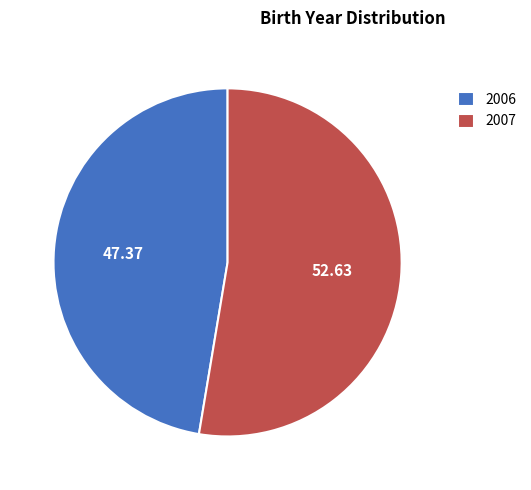

Which slice represents more than half of the pie?

2007